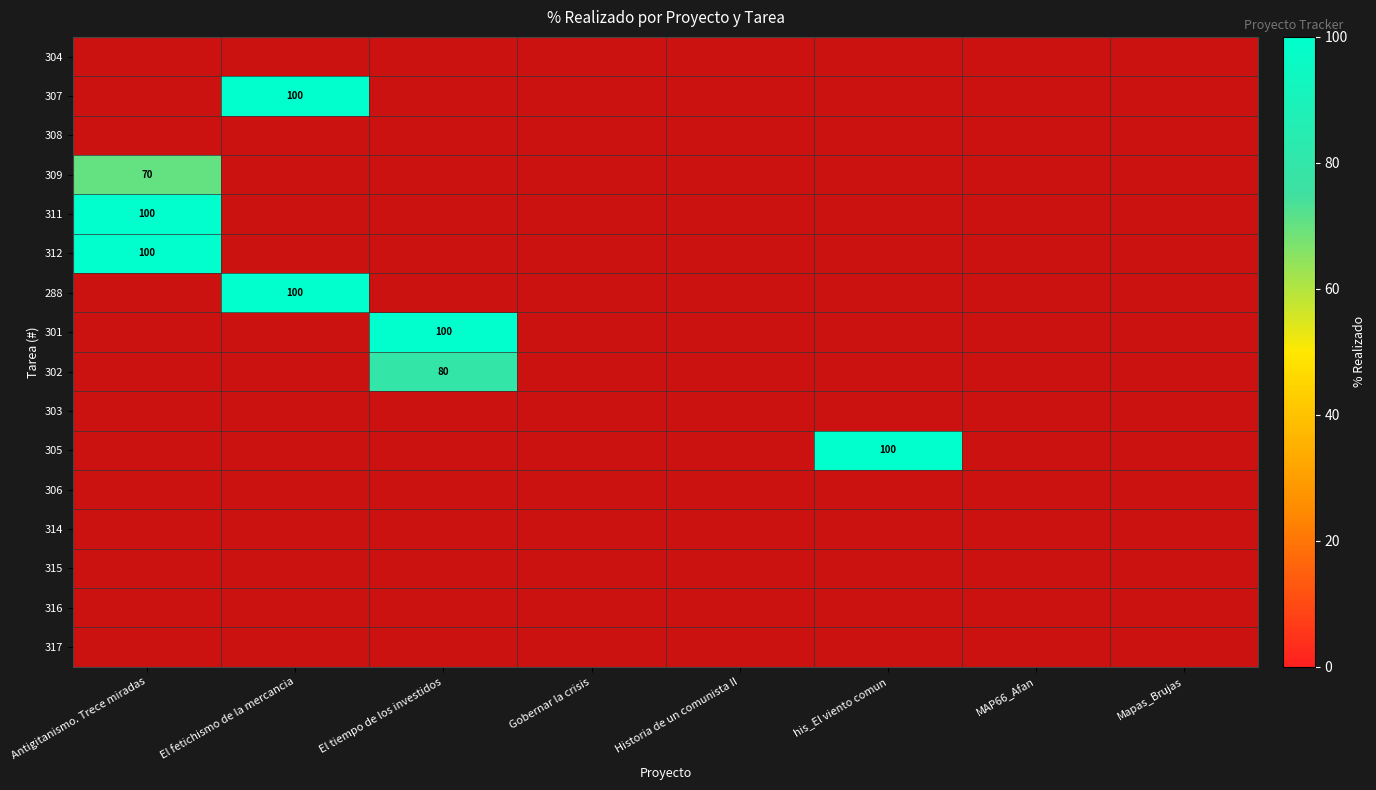

True or false: 305 has a value of -70 at Historia de un comunista II.

False